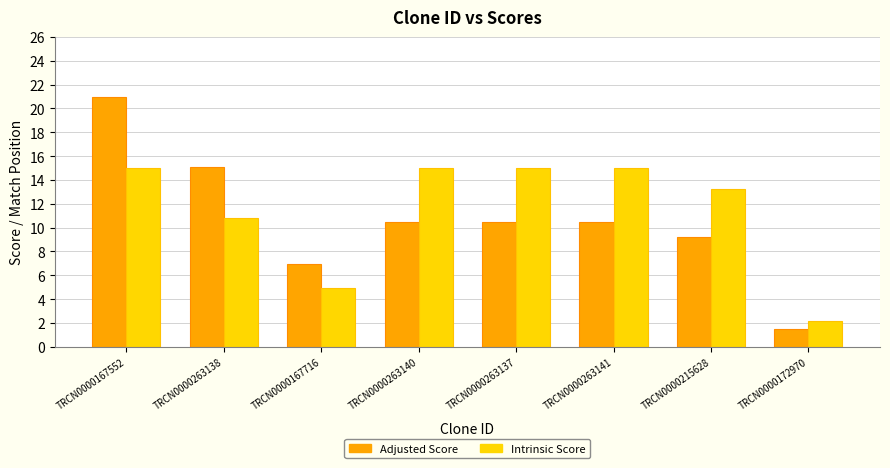

Reading left to right, transcribe all the data shown in this chart.

Adjusted Score: TRCN0000167552=21.0	TRCN0000263138=15.1	TRCN0000167716=6.9	TRCN0000263140=10.5	TRCN0000263137=10.5	TRCN0000263141=10.5	TRCN0000215628=9.2	TRCN0000172970=1.5
Intrinsic Score: TRCN0000167552=15.0	TRCN0000263138=10.8	TRCN0000167716=5.0	TRCN0000263140=15.0	TRCN0000263137=15.0	TRCN0000263141=15.0	TRCN0000215628=13.2	TRCN0000172970=2.2